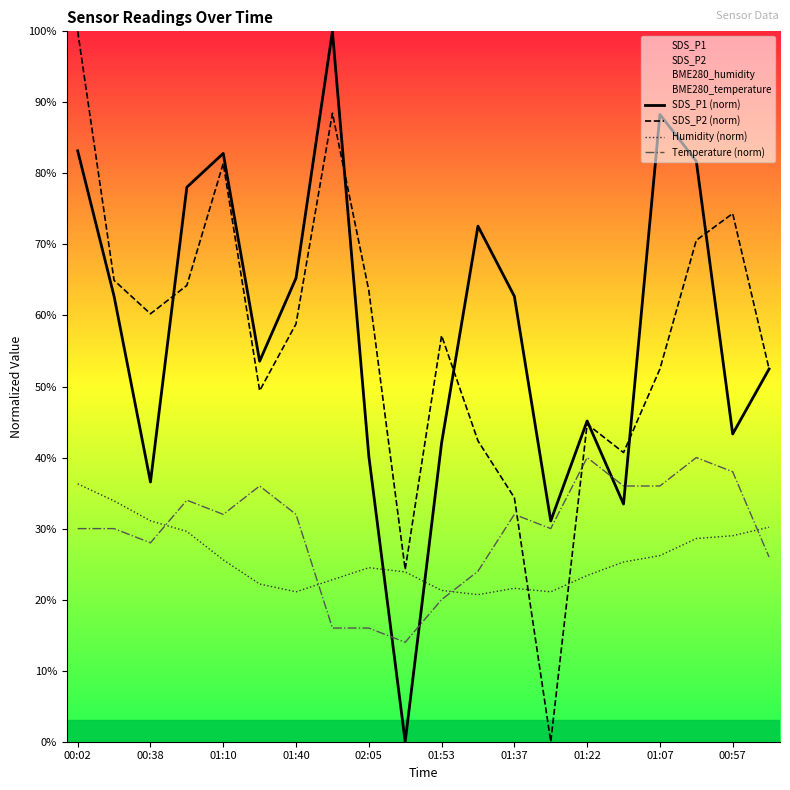

What is the difference between the highest and lowest values at 01:40?

44.2